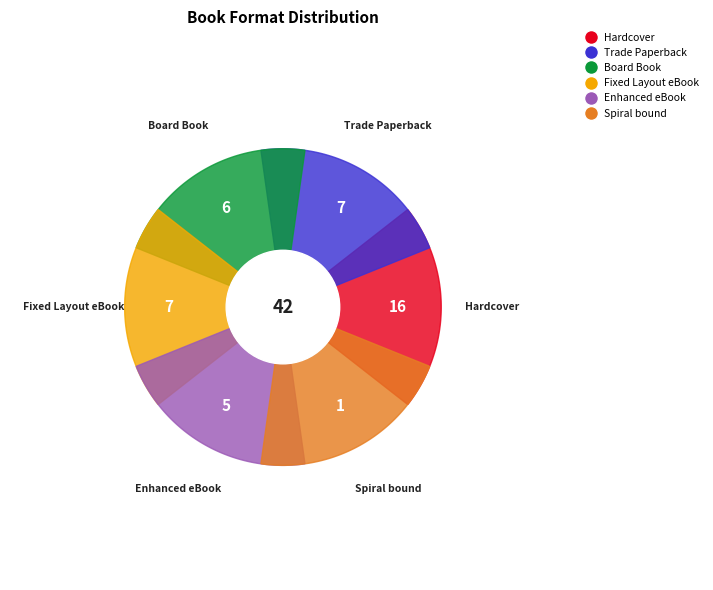

True or false: Enhanced eBook accounts for 12% of the total.

True